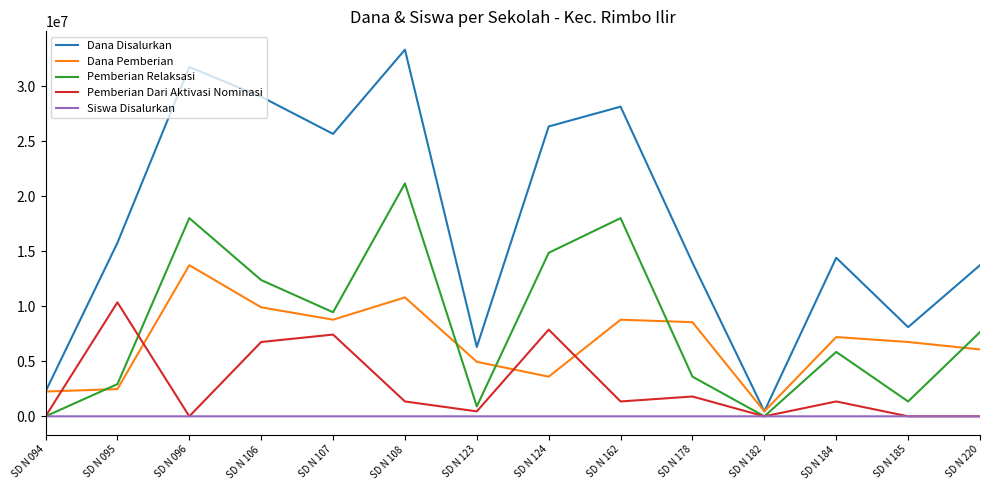

Which series has the widest spread of values?

Dana Disalurkan